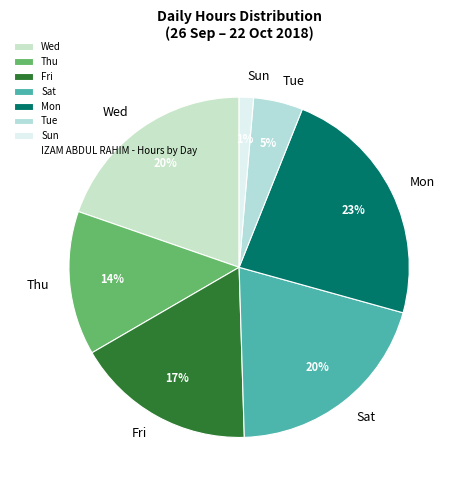

The Thu slice represents 14% of the pie. True or false?

True